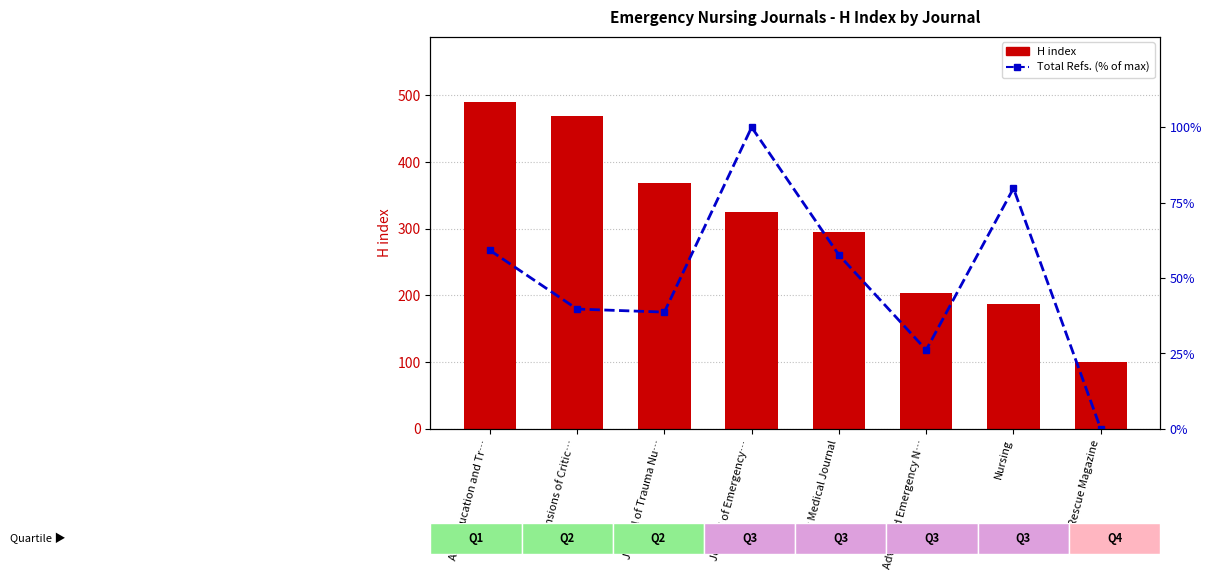

What is the value of the H index bar at the 2nd from the left?

469.0